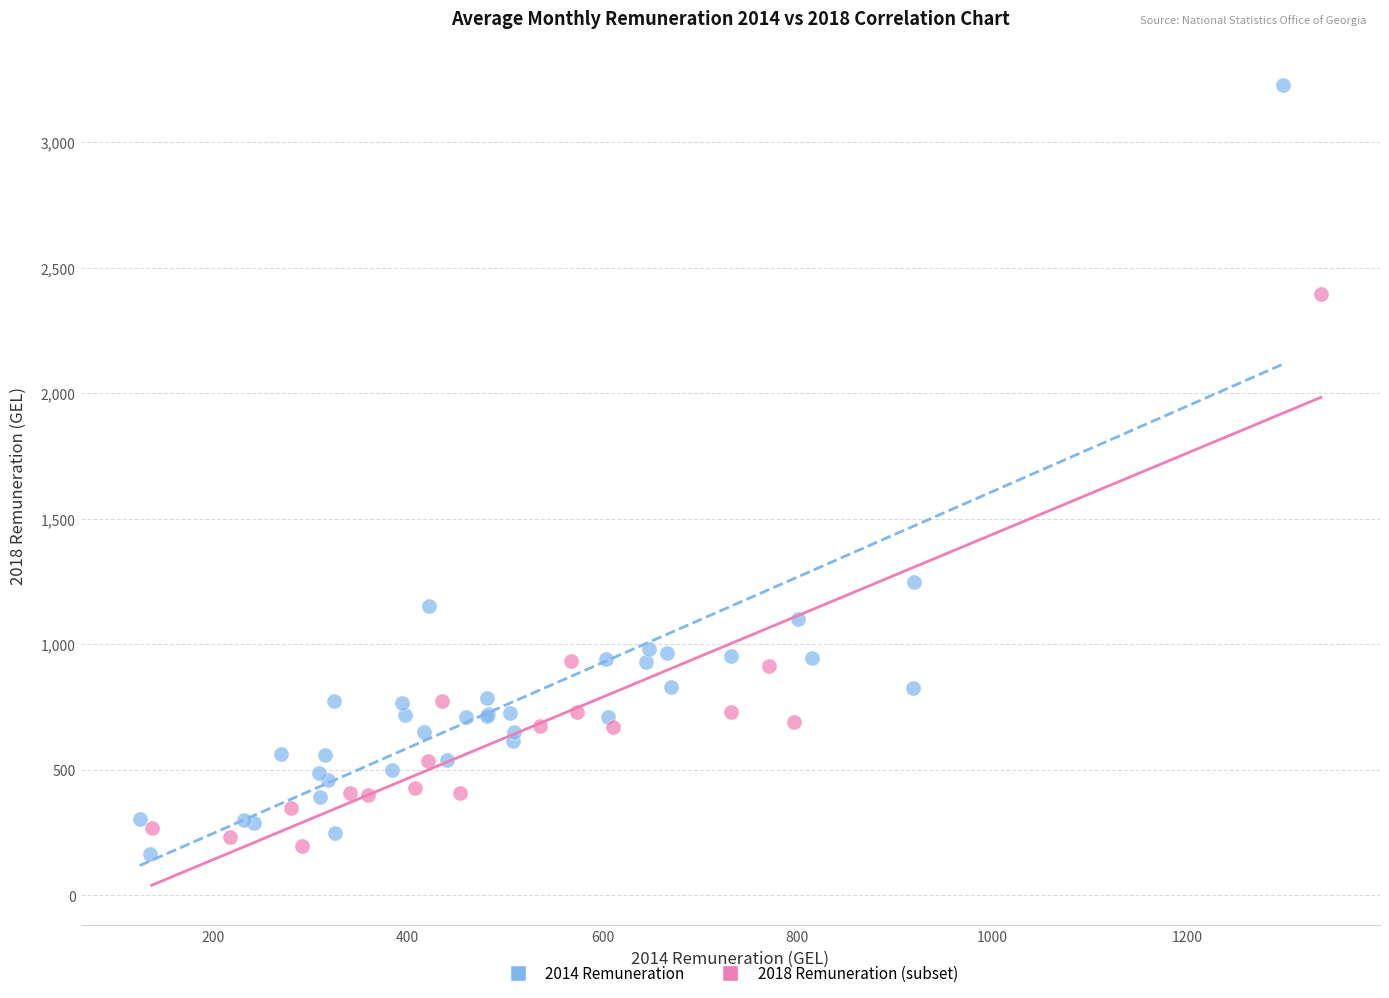

Which series contains the highest Y value?

2014 Remuneration